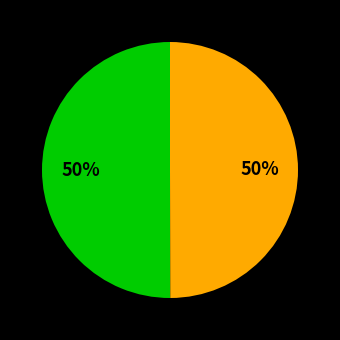

To the nearest percent, what is the average slice percentage?

50%